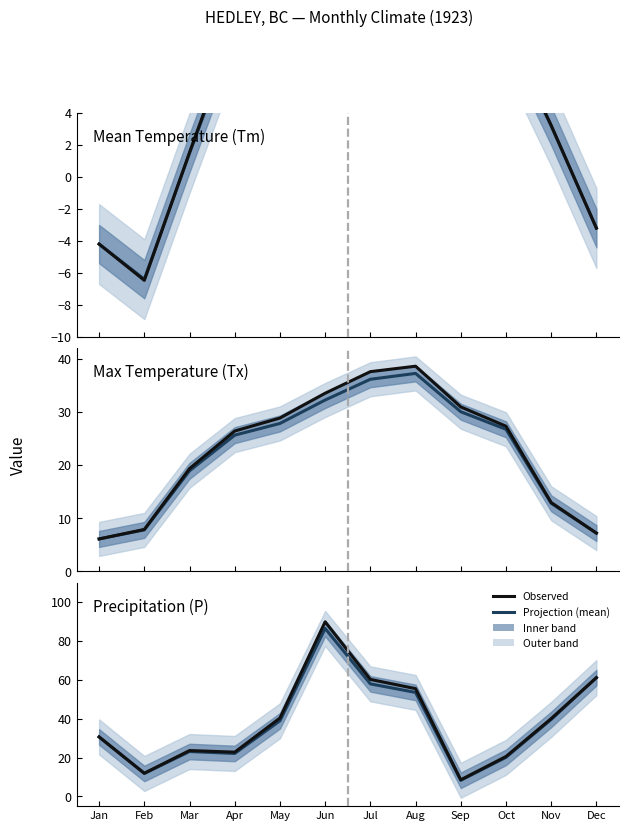

What is the difference between the Tx projection values at May and Sep?

2.2